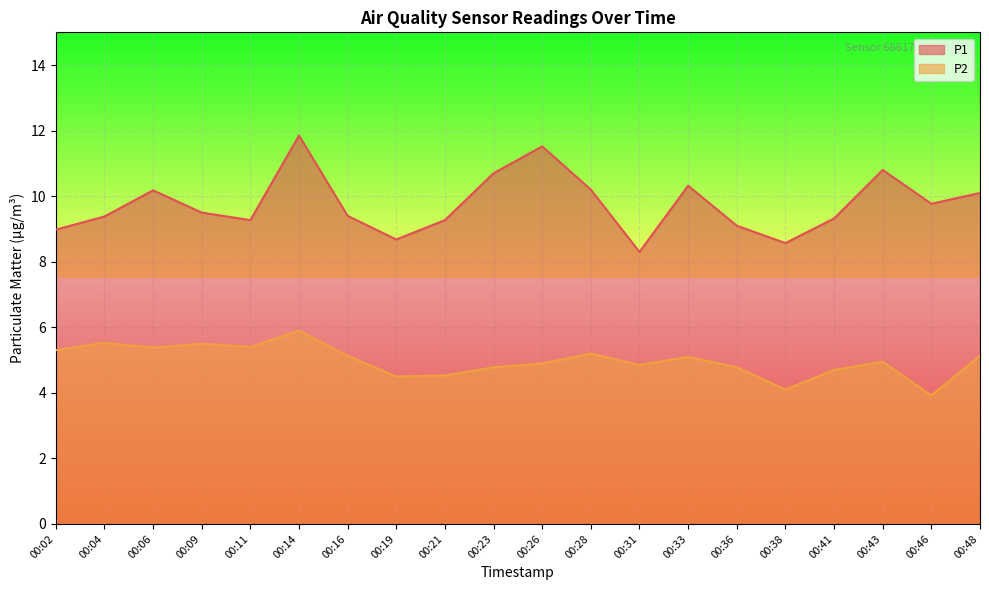

How many lines are shown in the chart?

2